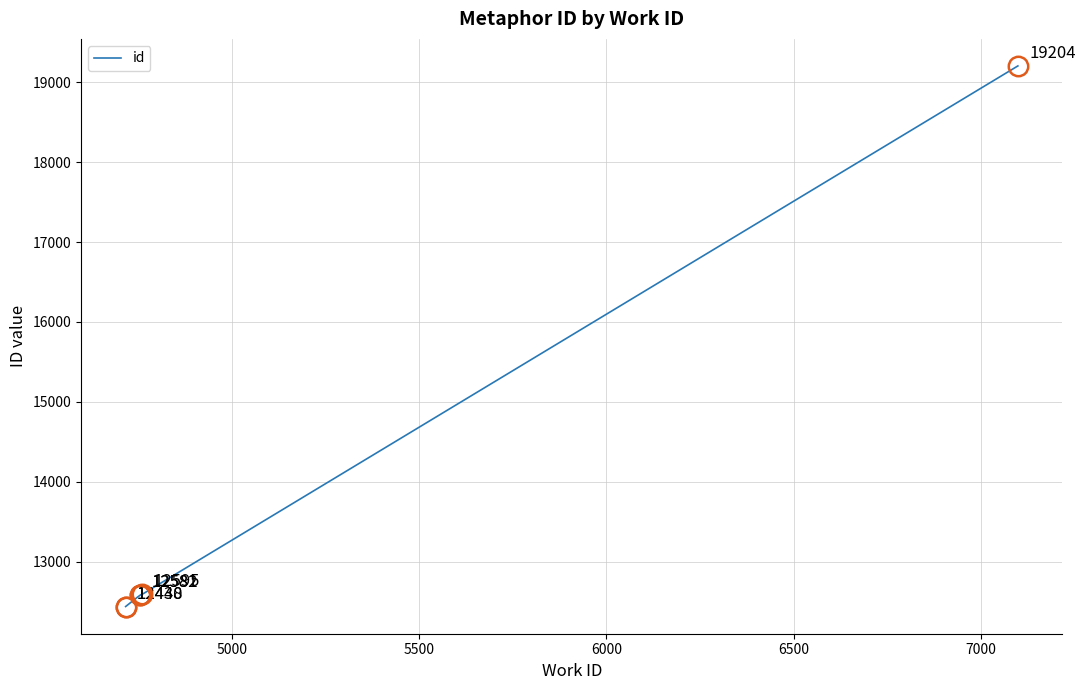

What is the maximum value shown in the chart?

19204.0